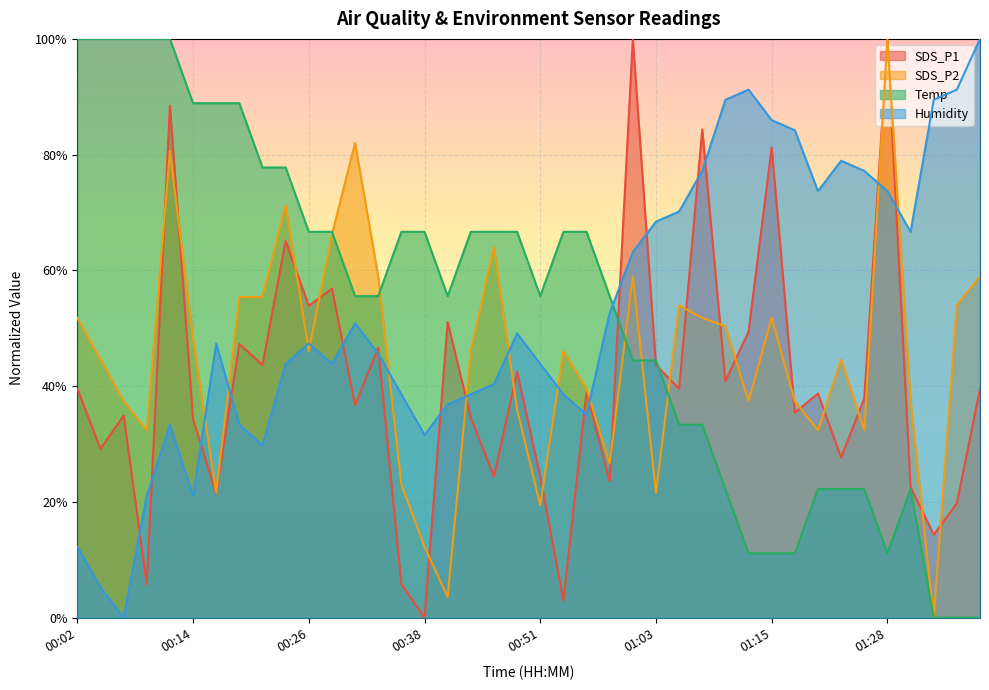

Where do SDS_P2 and Temp first cross each other?

00:29 and 00:31